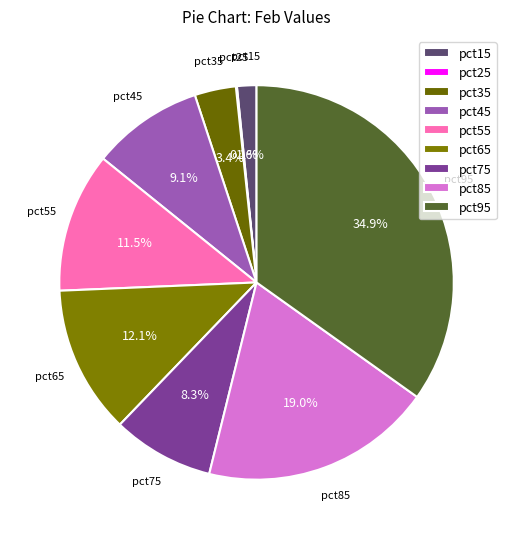

Does pct15 represent more than half of the total?

No